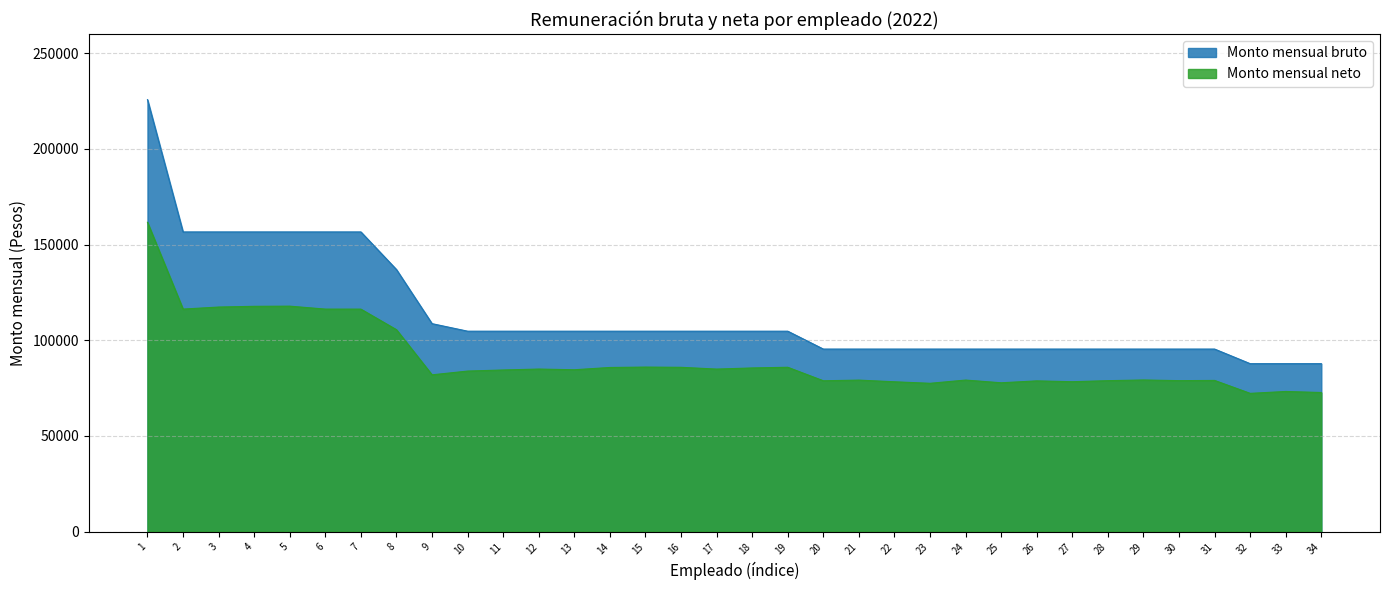

What value does the Monto mensual bruto series have at 28?

95365.8